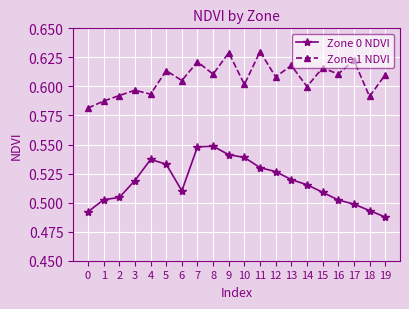

At 11, list the series in order from smallest to largest.

Zone 0 NDVI, Zone 1 NDVI